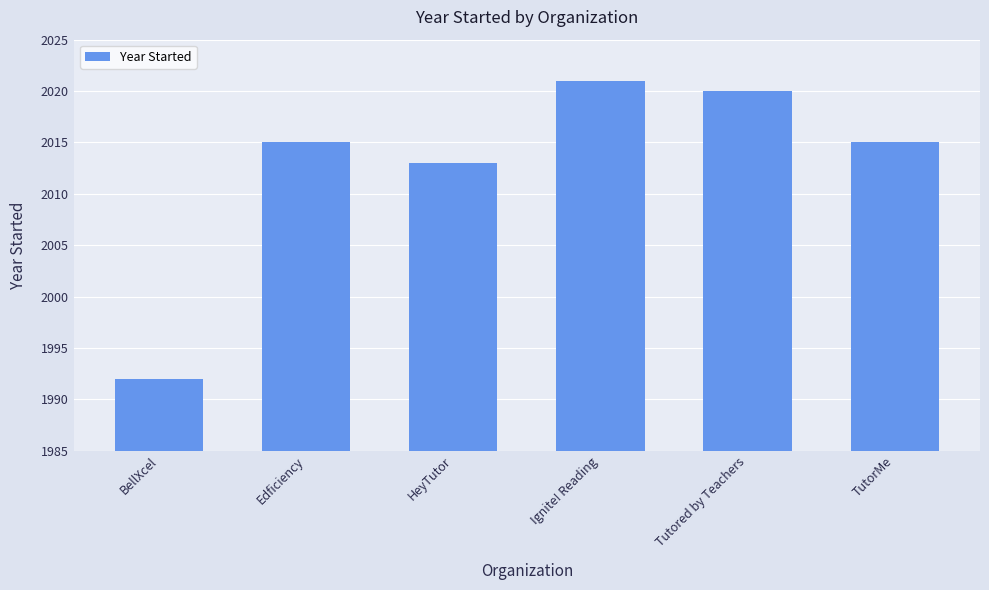

Which label corresponds to the smallest value in the chart?

BellXcel